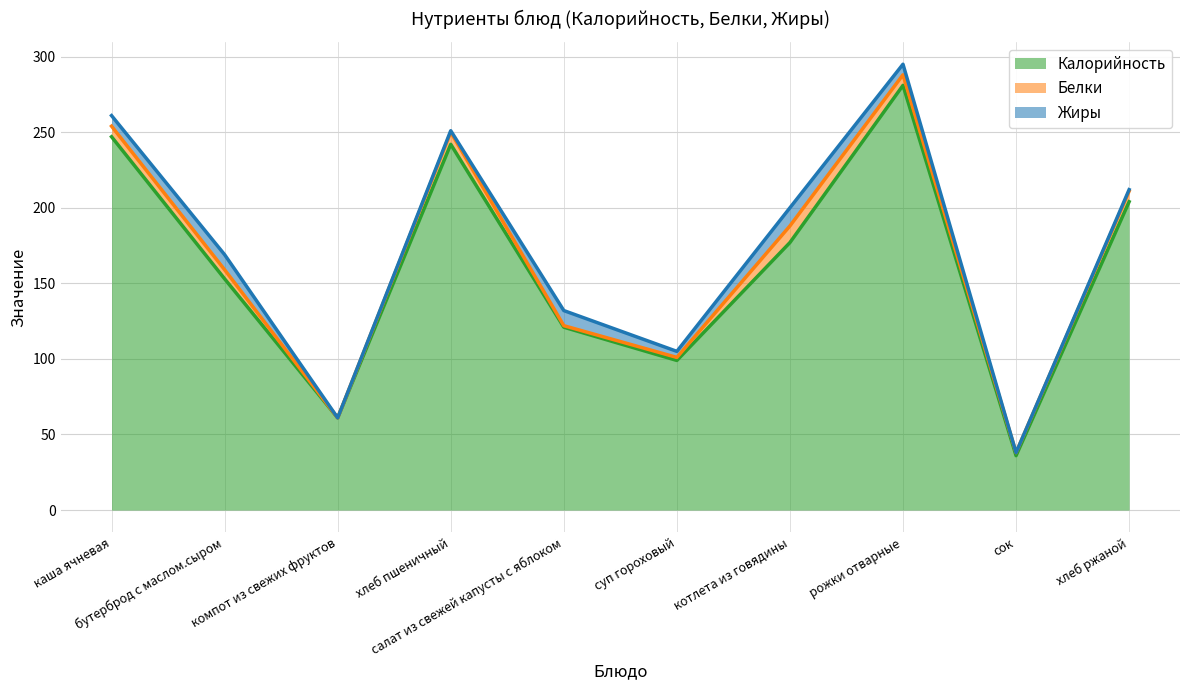

Which series has the largest total across all categories?

Калорийность